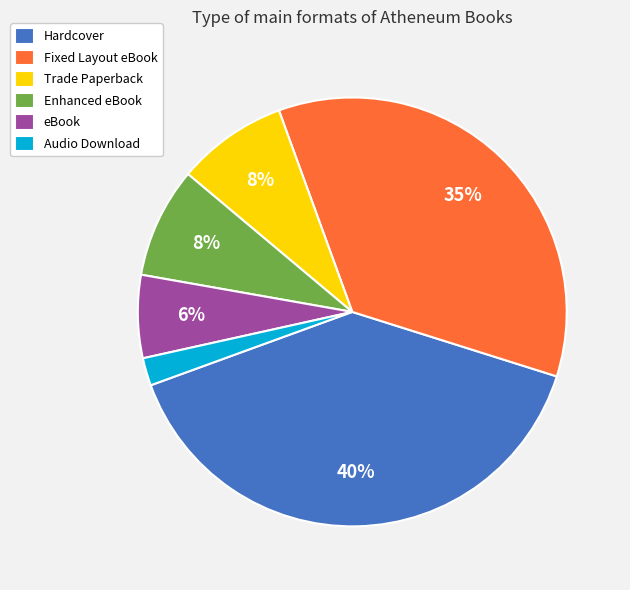

Combined, do Enhanced eBook and Fixed Layout eBook account for over 50%?

No